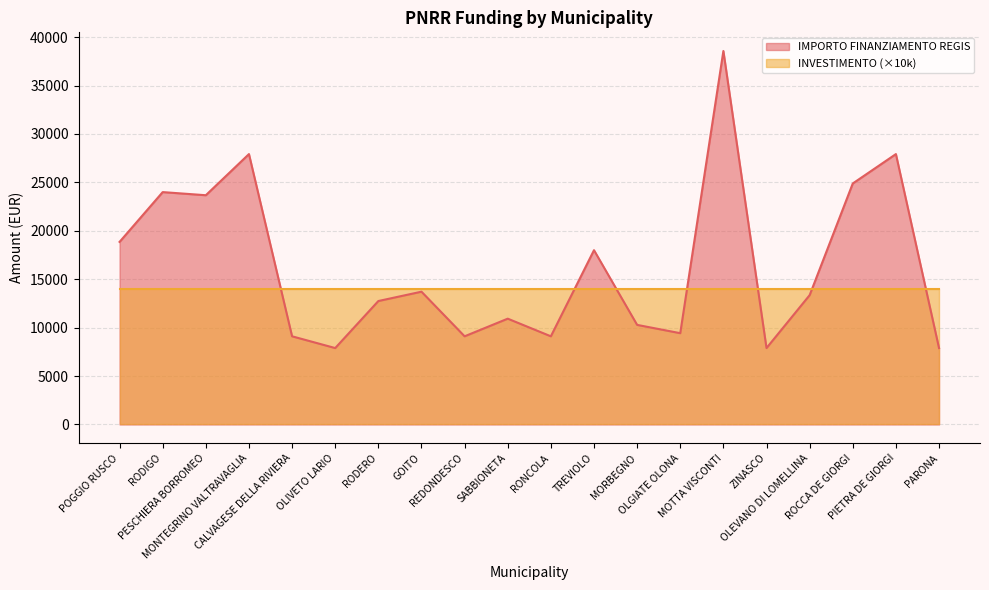

Approximately how many times larger is the value at TREVIOLO compared to OLGIATE OLONA?

1.9